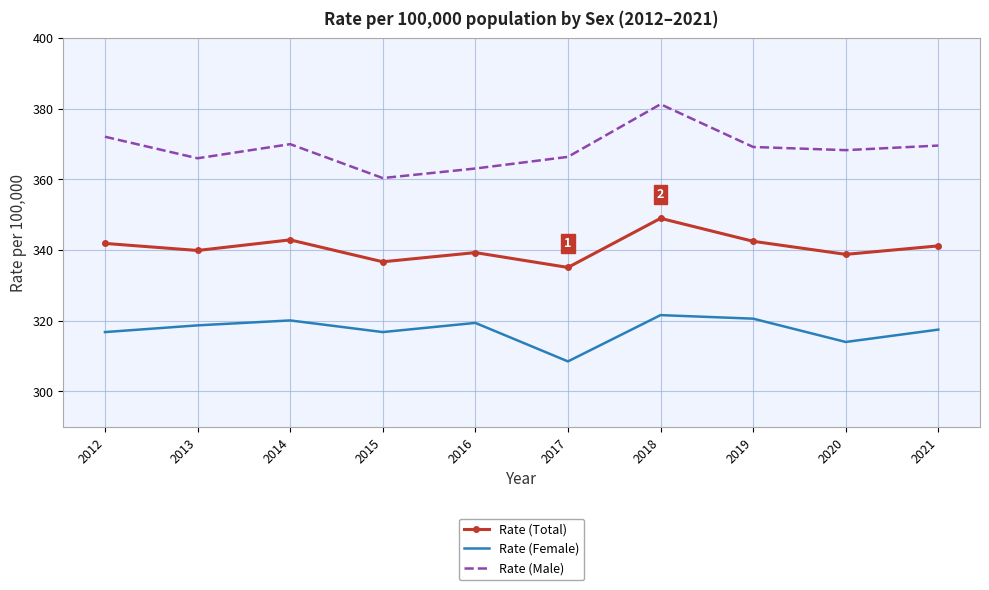

What is the difference between the maximum and minimum values in the Rate (Total) series?

13.9